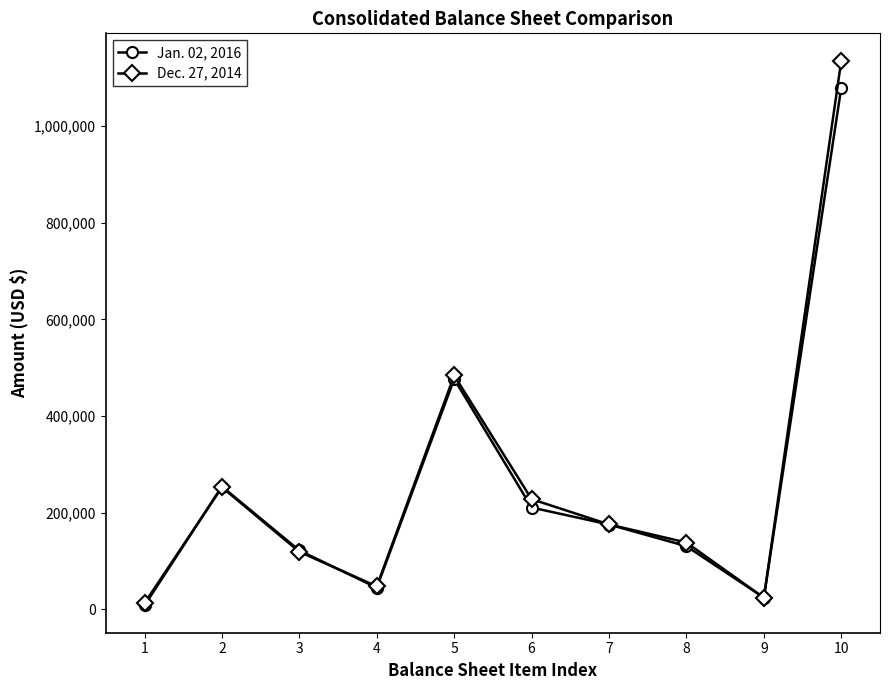

What is the greatest value displayed?

1135721